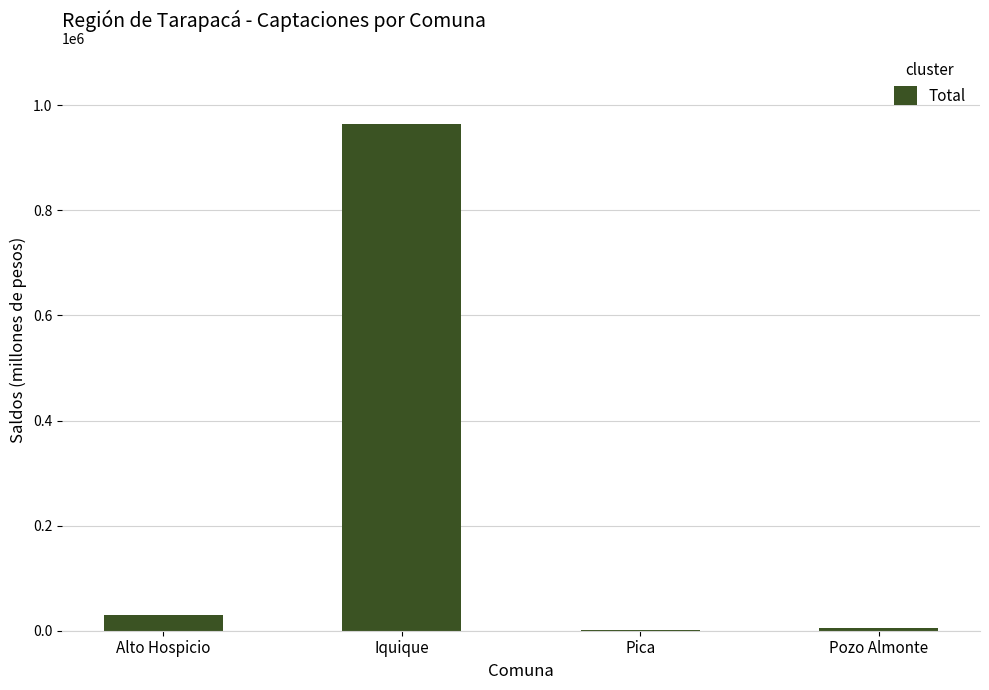

What is the sum of all values?

1000252.9